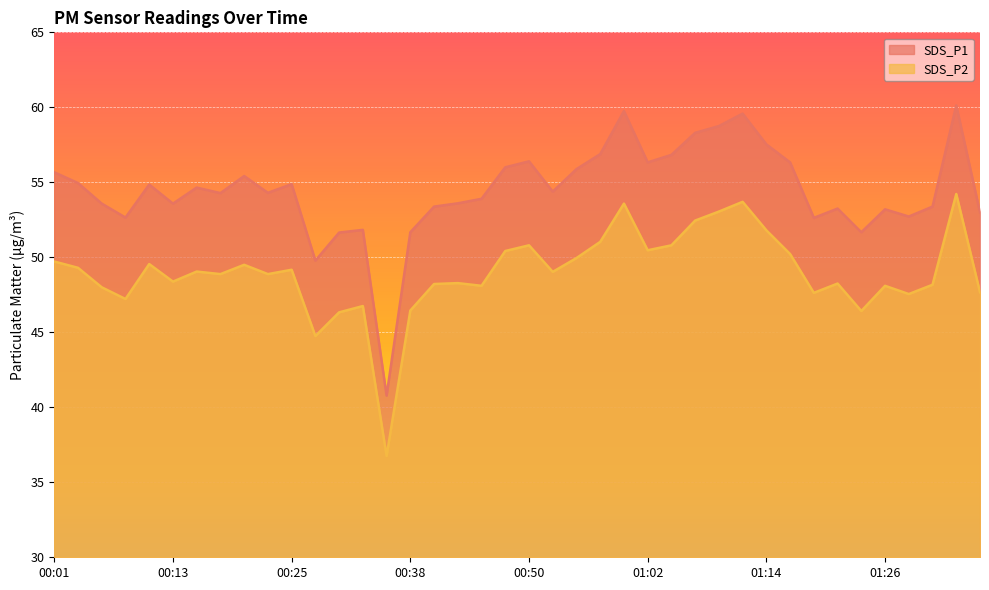

Where is the first local minimum for SDS_P2?

00:08